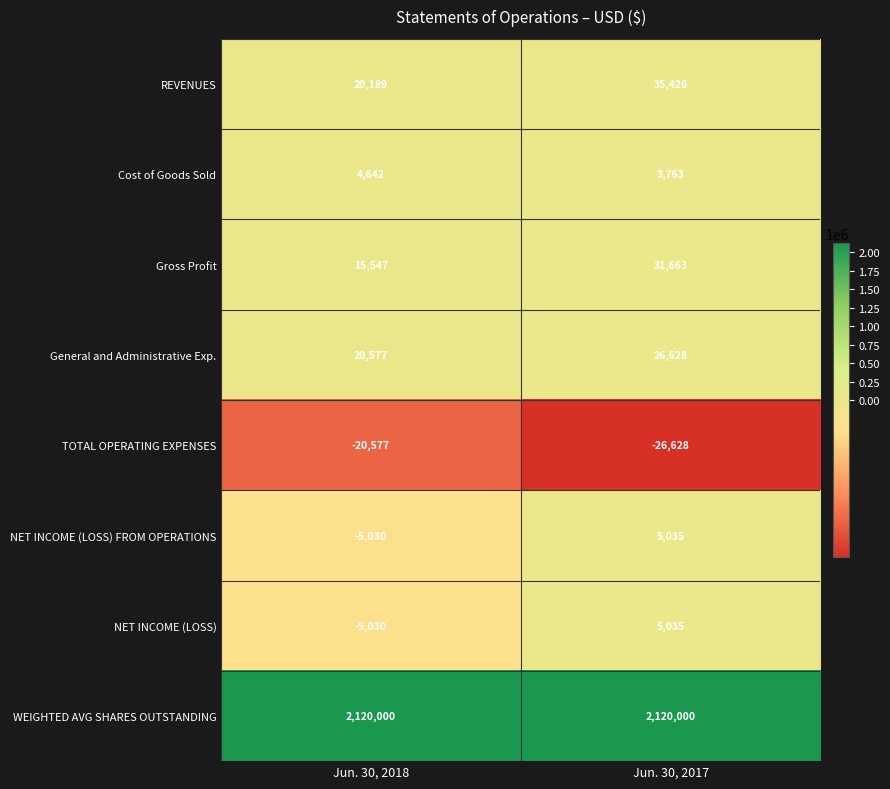

List the labels in order of Cost of Goods Sold value, smallest first.

Jun. 30, 2017, Jun. 30, 2018